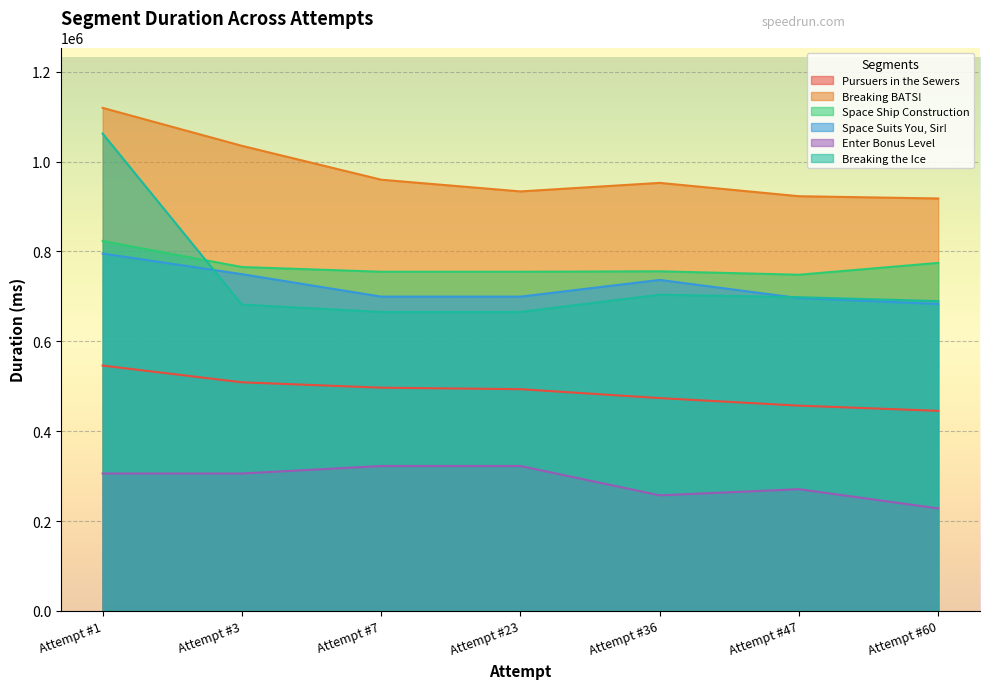

True or false: Pursuers in the Sewers and Enter Bonus Level intersect in this chart.

False